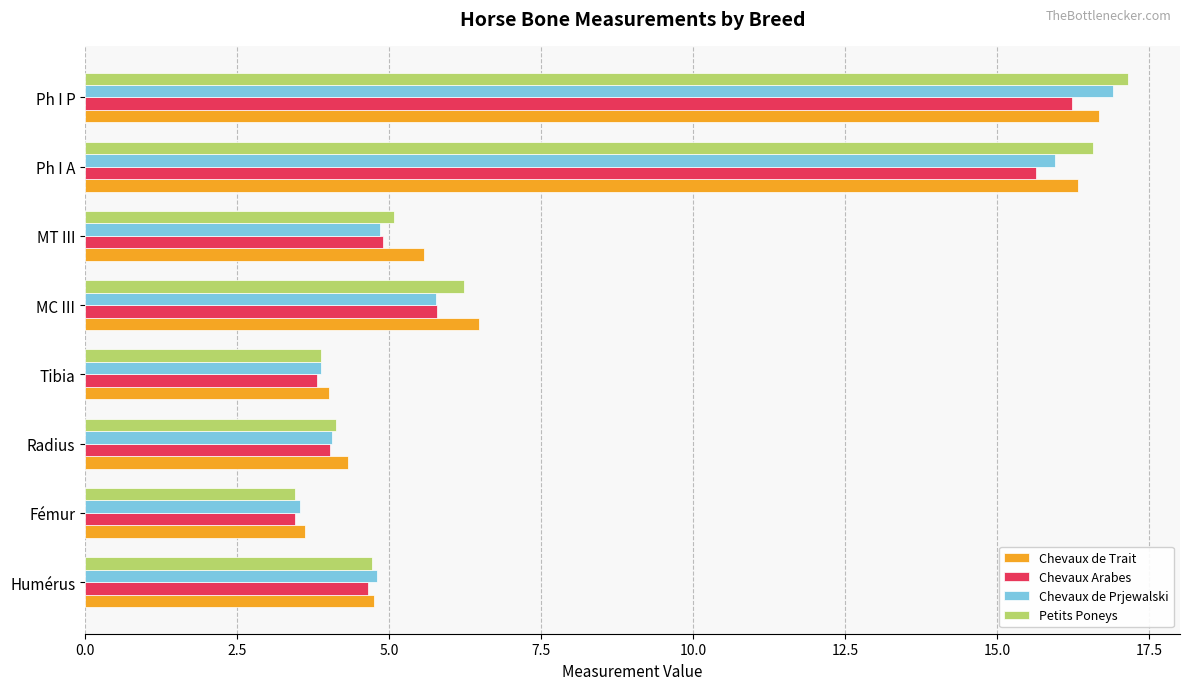

The Chevaux de Prjewalski series shows 8.1 at MT III. True or false?

False